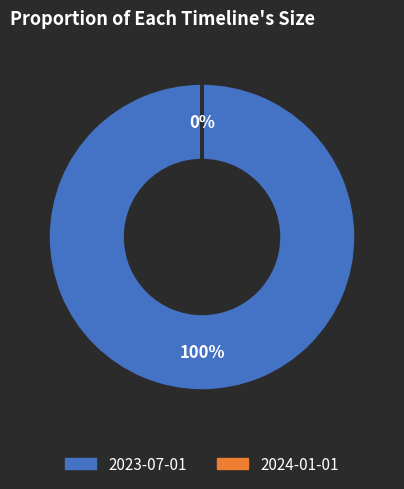

Is there any slice that represents more than half of the pie?

Yes